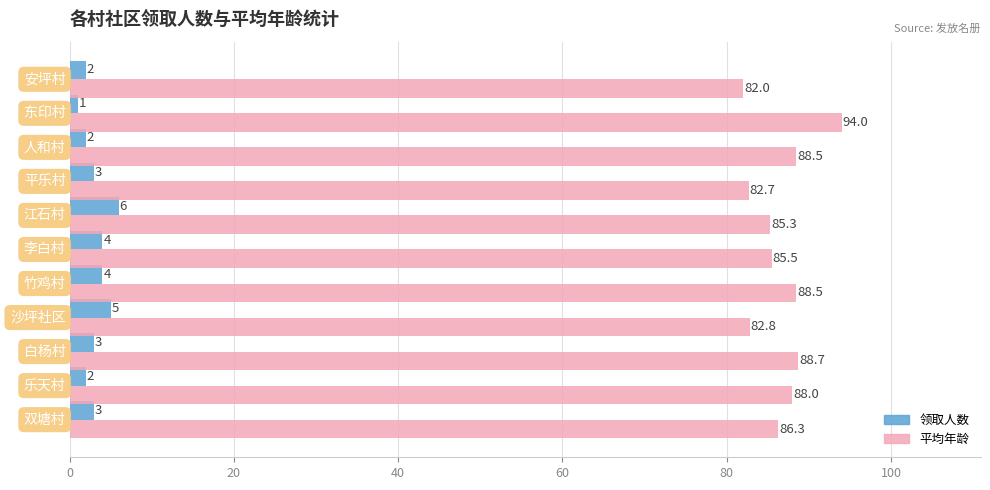

List the series in order of their peak value, highest first.

平均年龄, 领取人数